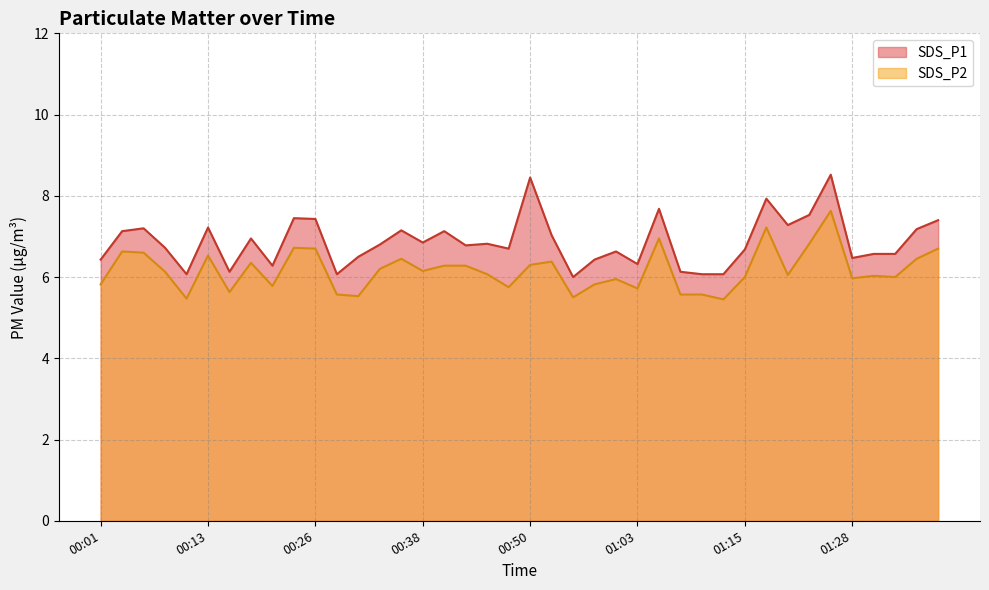

Where is the first local maximum for SDS_P2?

00:03